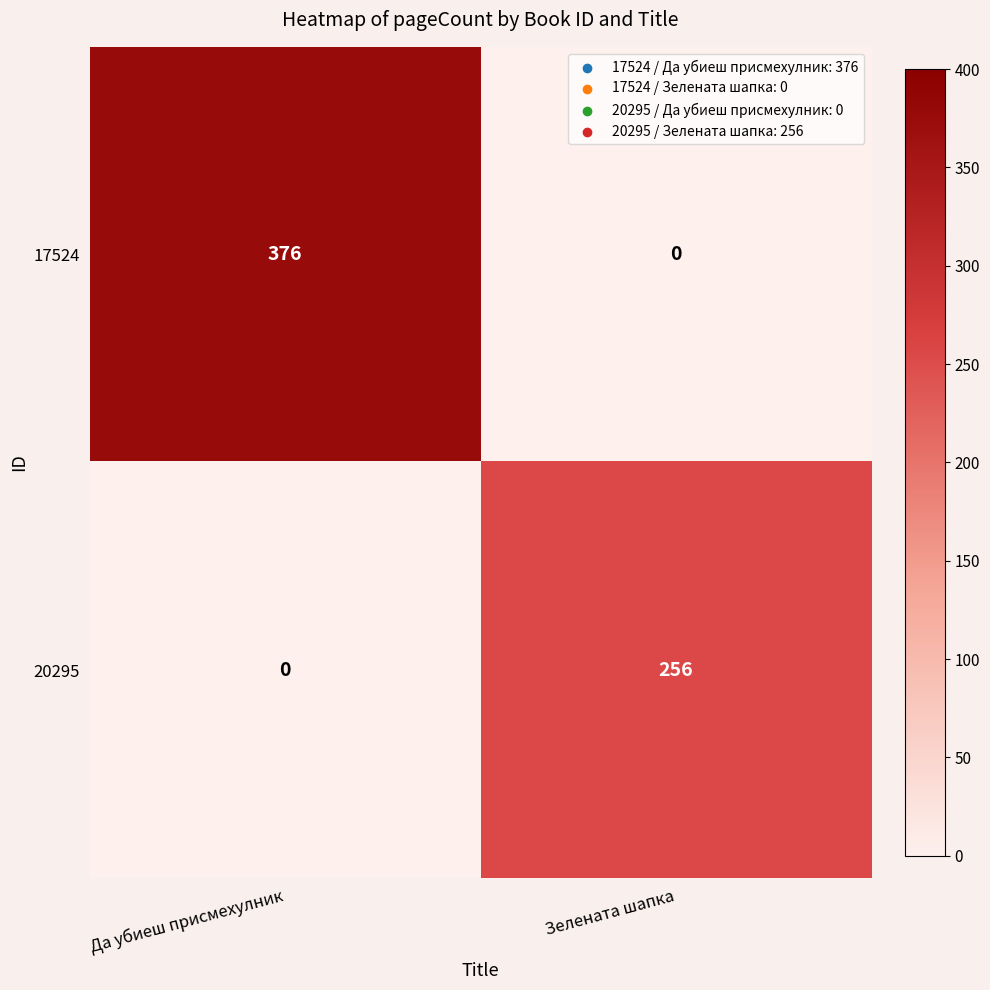

Which series has the largest total across all categories?

17524